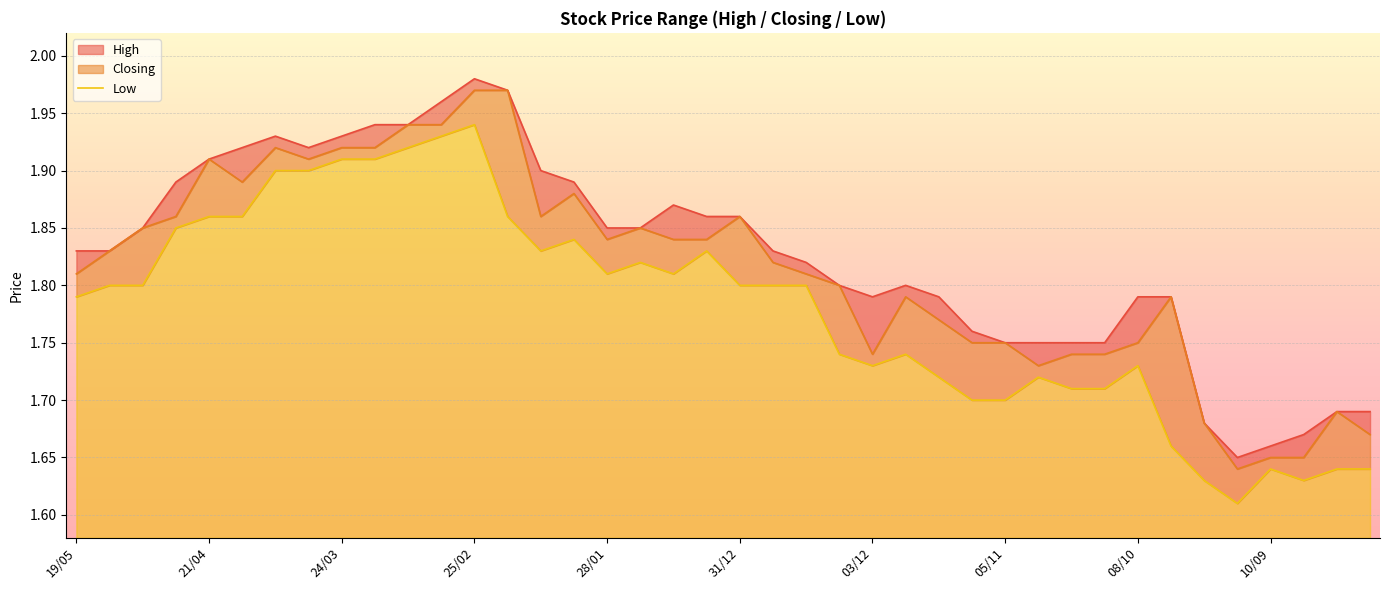

Reading right to left, transcribe all the data shown in this chart.

1.6	1.6	1.6	1.6	1.6	1.6	1.7	1.7	1.7	1.7	1.7	1.7	1.7	1.7	1.7	1.7	1.7	1.8	1.8	1.8	1.8	1.8	1.8	1.8	1.8	1.8	1.9	1.9	1.9	1.9	1.9	1.9	1.9	1.9	1.9	1.9	1.9	1.8	1.8	1.8